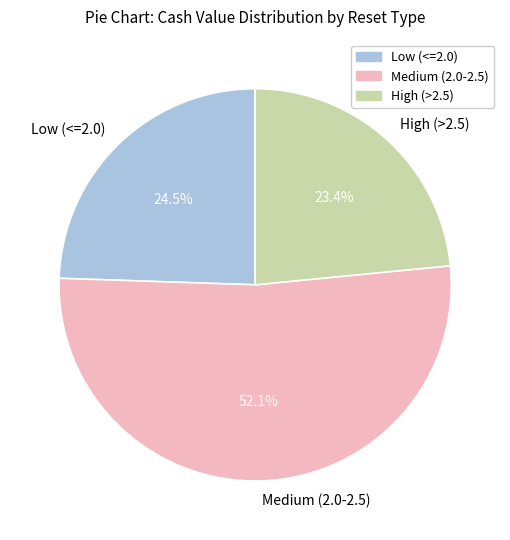

Does any single category account for the majority?

Yes